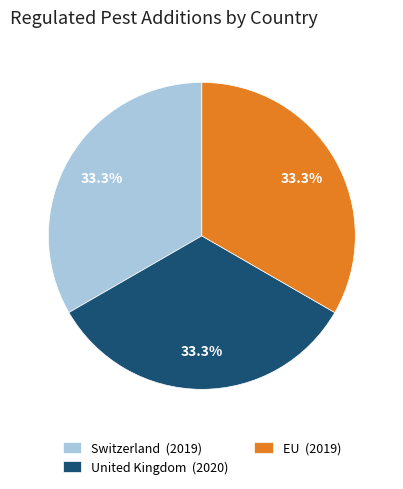

Combined, what portion of the pie is Switzerland and EU?

66.7%